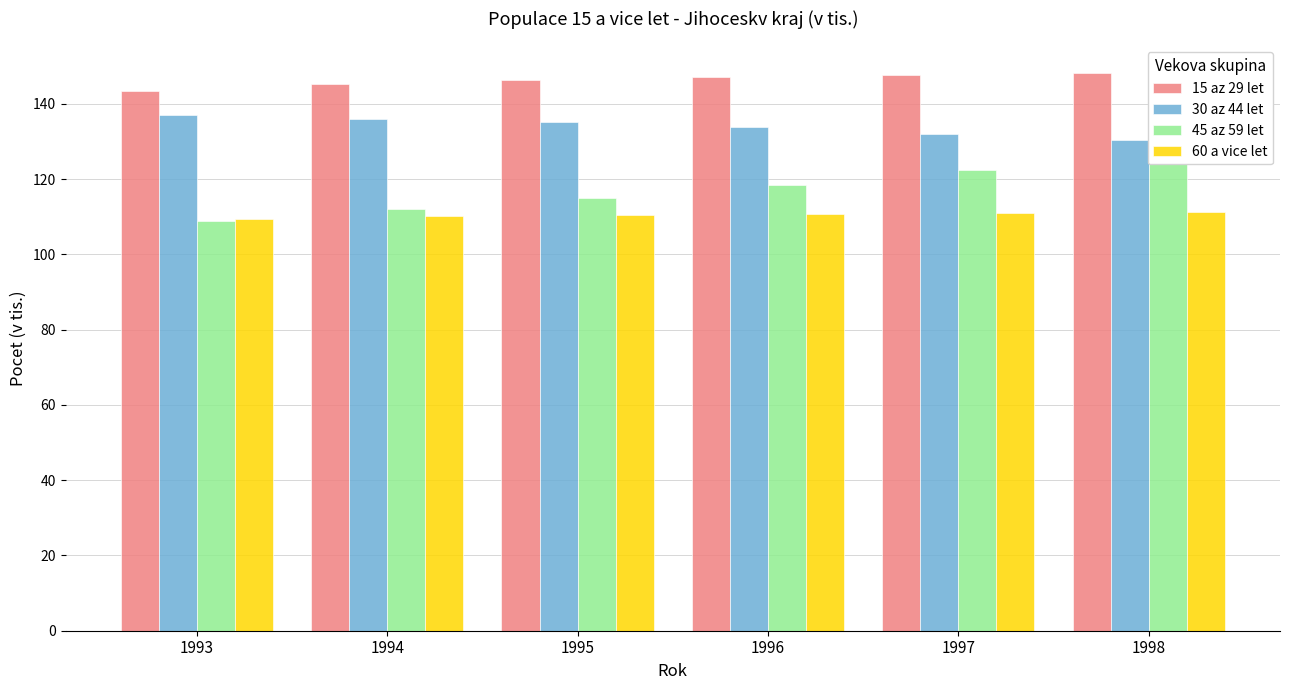

True or false: 60 a vice let has a value of 182.2 at 1994.

False